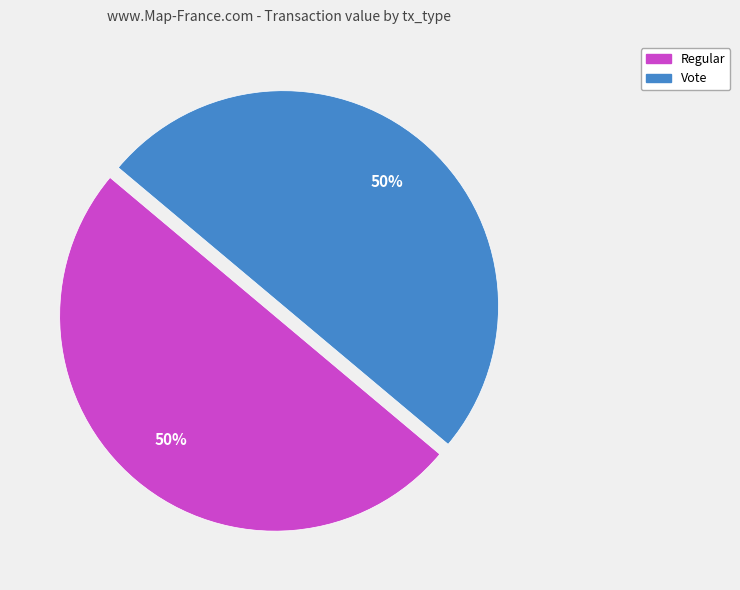

To the nearest percent, what is the combined percentage of Regular and Vote?

100%